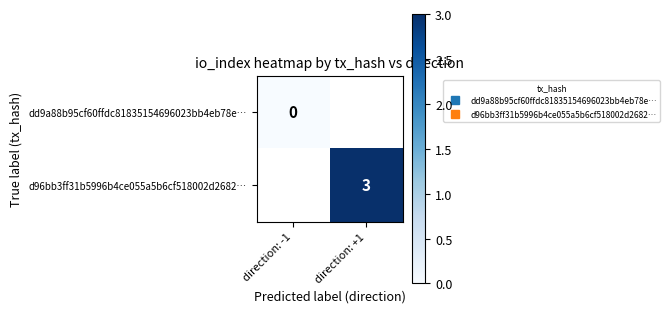

Is it true that dd9a88b95cf60ffdc81835154696023bb4eb78e… equals 0.0 at direction: -1?

True